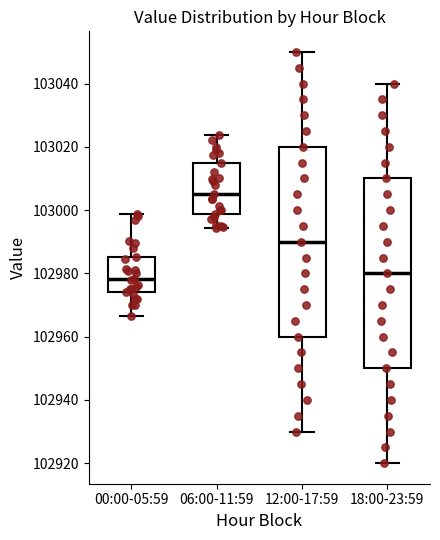

Reading left to right, transcribe this box plot: for each box, give where its median line is, the range the box spans, and where its two whiskers end, as read against the y-axis. The values are not printed on the chart, so give them approximately, as read against the axis.

00:00-05:59: median 102978, box 102974 to 102986, whiskers 102966 to 102998
06:00-11:59: median 103006, box 102998 to 103016, whiskers 102994 to 103024
12:00-17:59: median 102990, box 102960 to 103020, whiskers 102930 to 103050
18:00-23:59: median 102980, box 102950 to 103010, whiskers 102920 to 103040